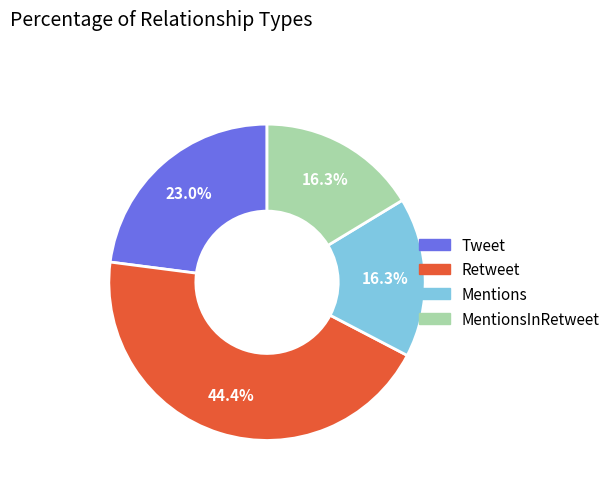

Is there a majority slice in this chart?

No